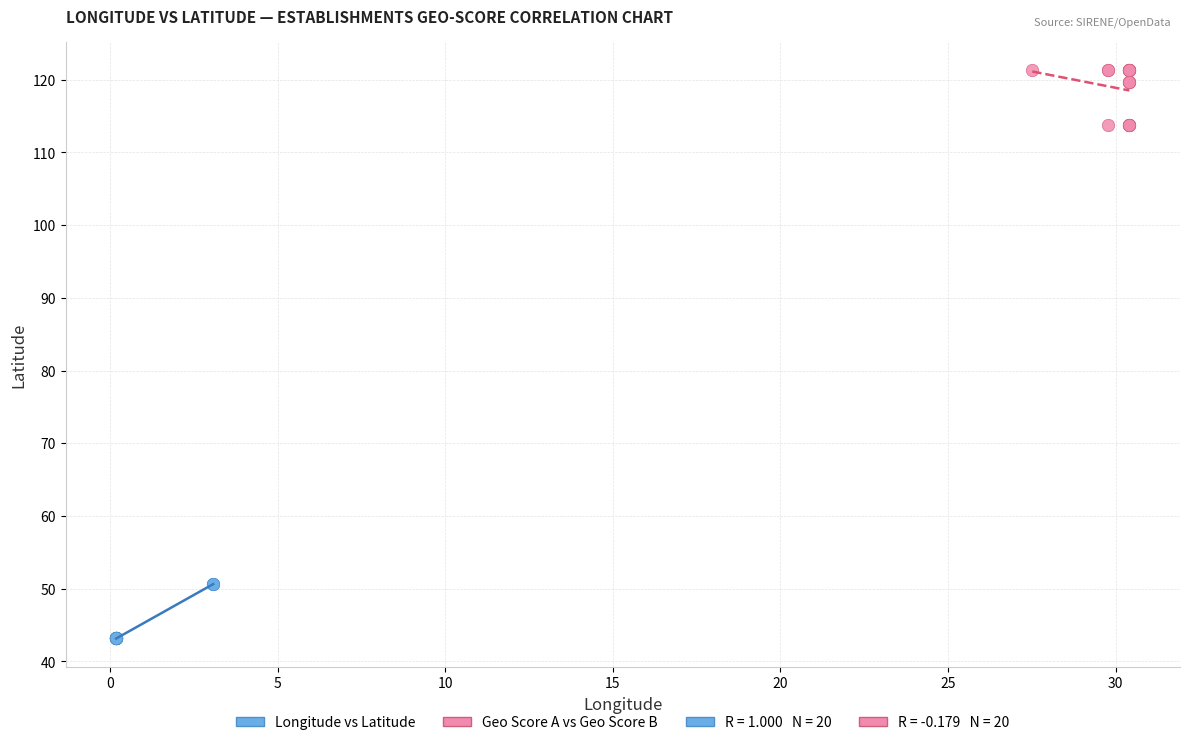

Which series contains the lowest Y value?

Longitude vs Latitude